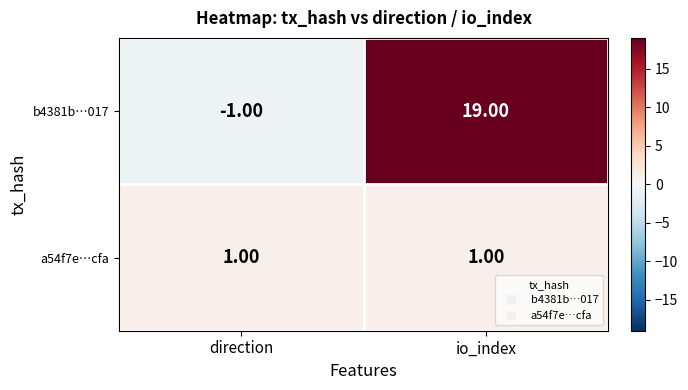

What is the total value across all series at io_index?

20